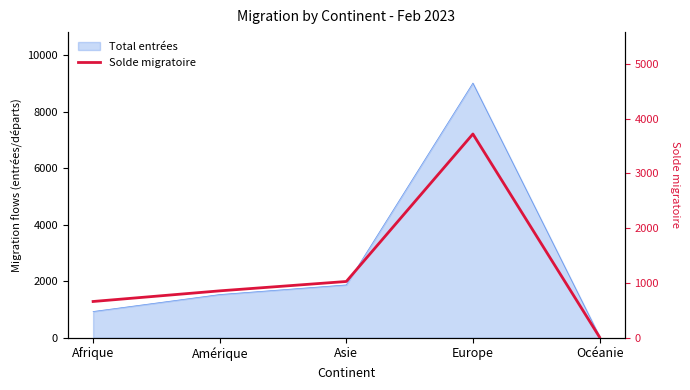

Rank the categories by value from lowest to highest.

Océanie, Afrique, Amérique, Asie, Europe